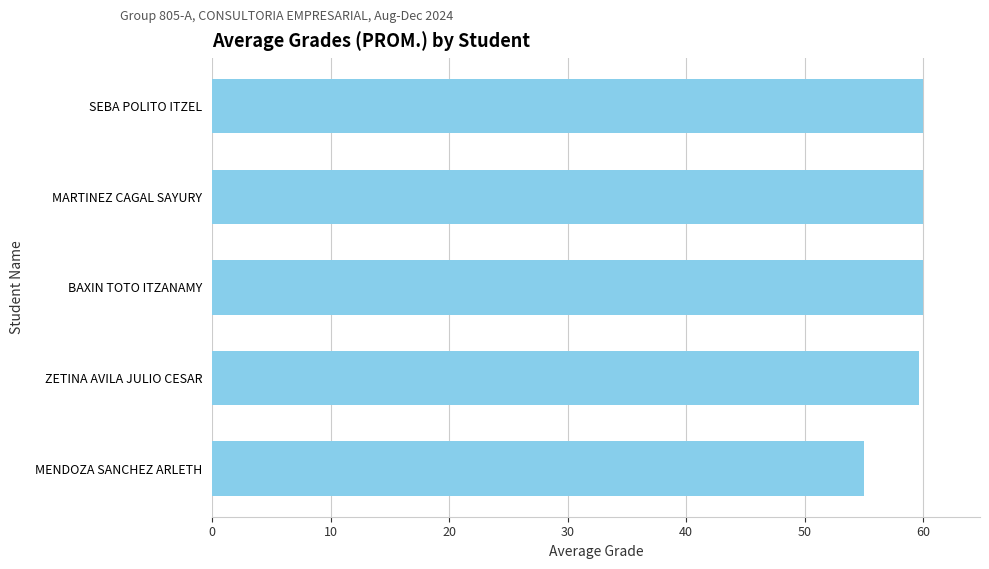

What value does the data have at MARTINEZ CAGAL SAYURY?

60.0